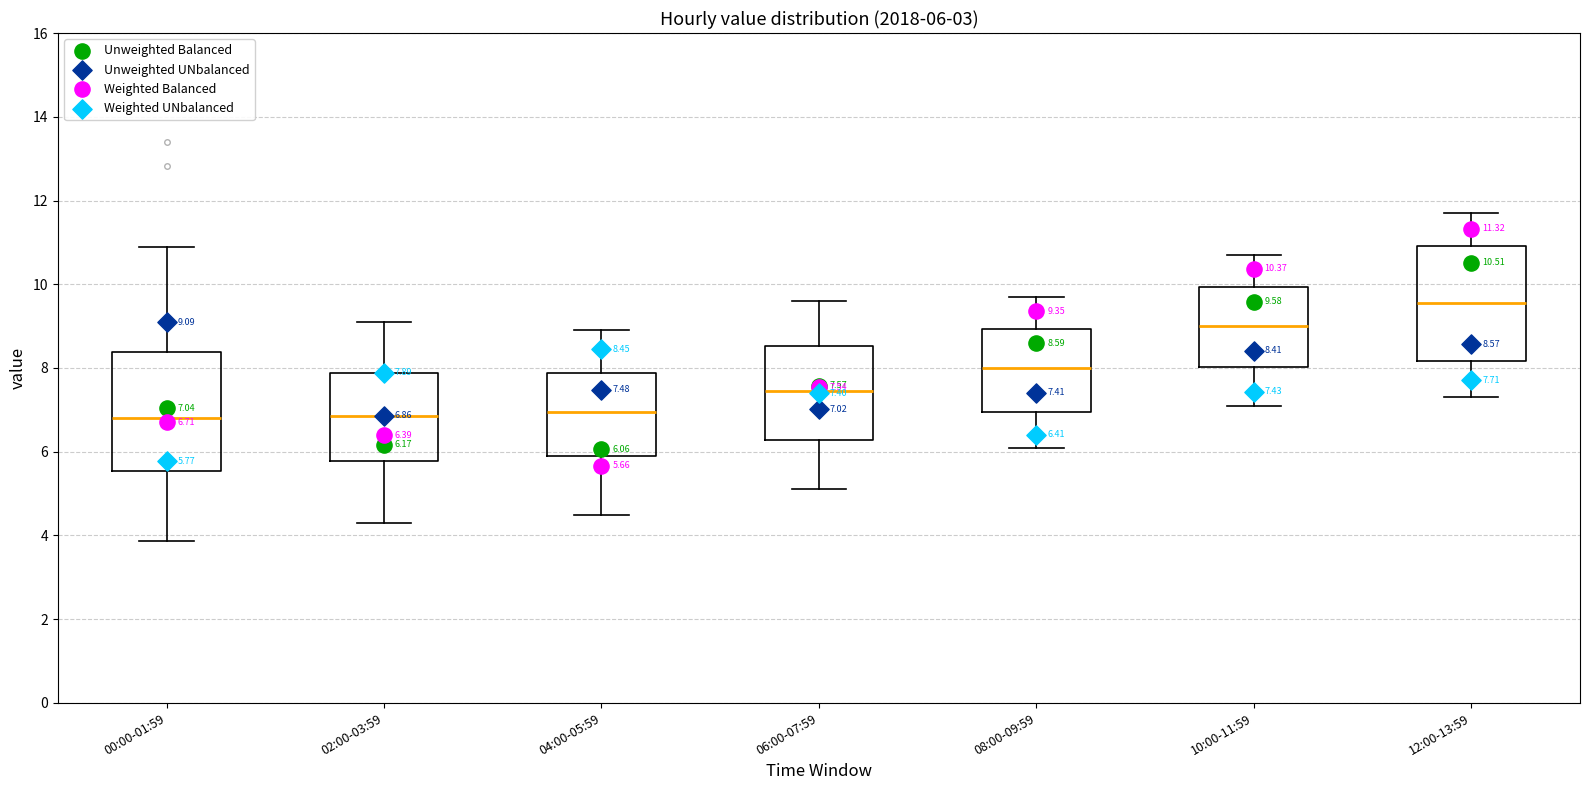

Which box's median line is the highest?

12:00-13:59